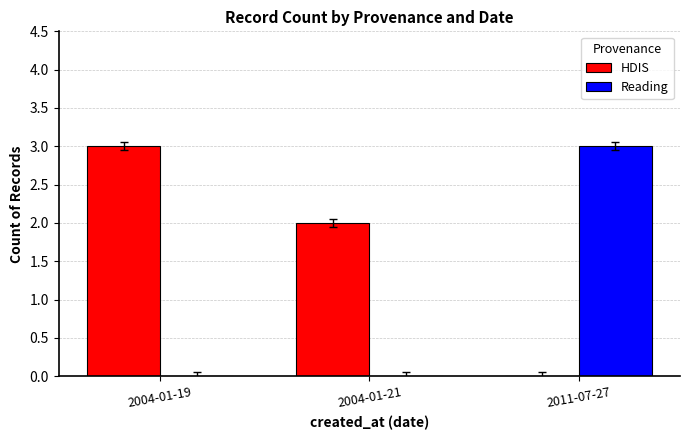

Between 2004-01-19 and 2004-01-21, which series saw the biggest shift?

HDIS